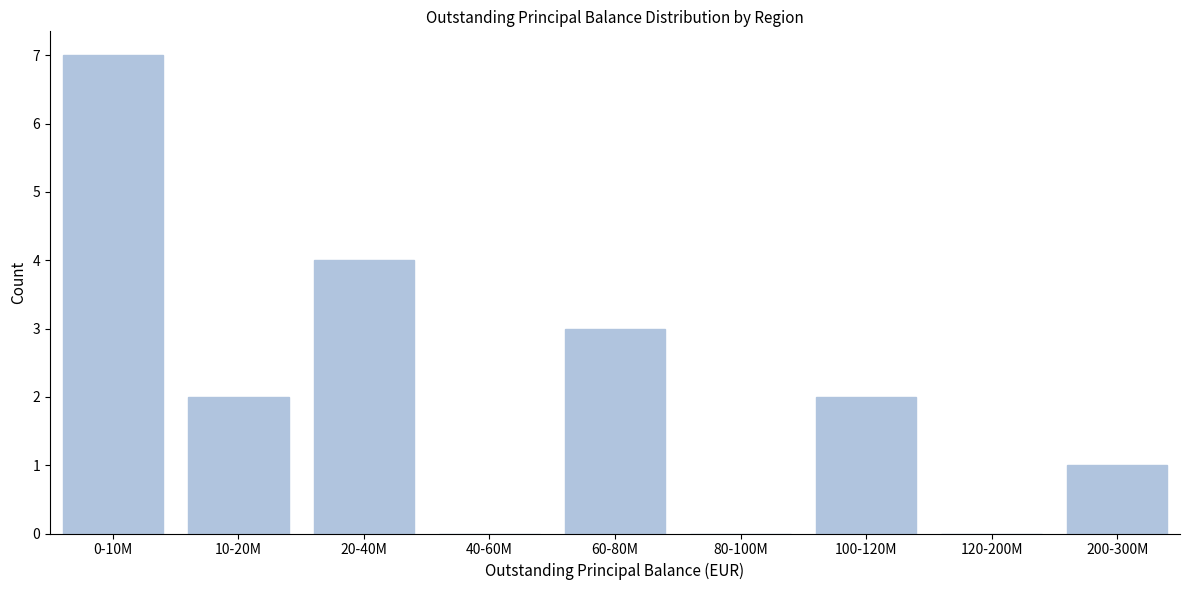

Reading left to right, list all the values displayed in this chart.

0-10M=7	10-20M=2	20-40M=4	40-60M=0	60-80M=3	80-100M=0	100-120M=2	120-200M=0	200-300M=1